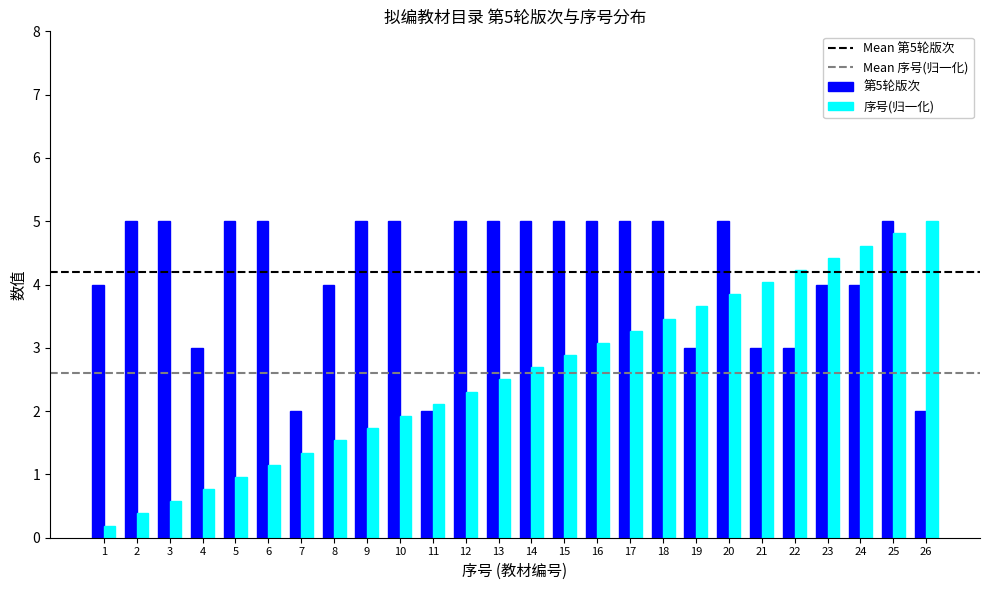

Rank the series by their average value, from highest to lowest.

第5轮版次, 序号(归一化)